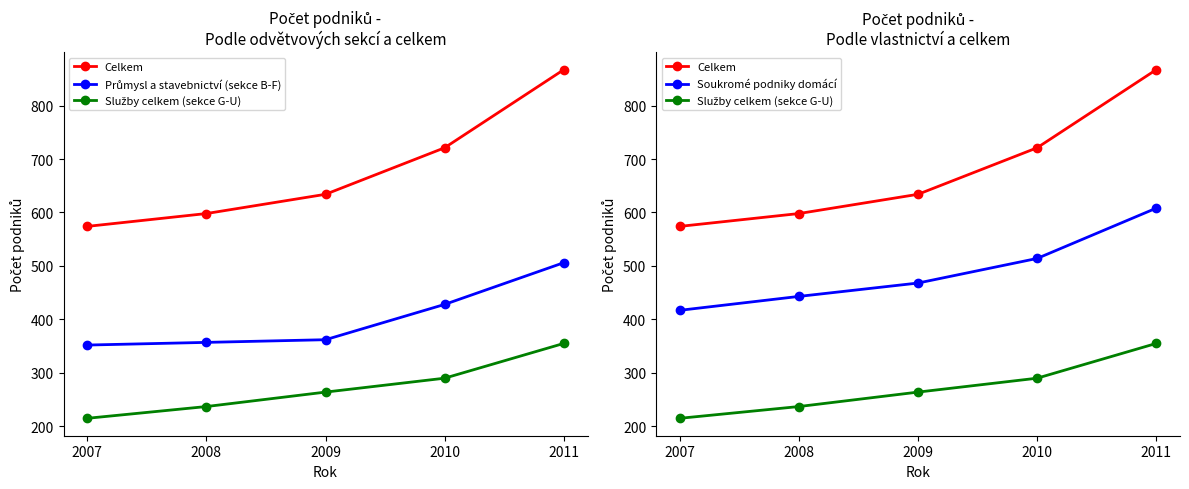

How many lines are shown in the chart?

4